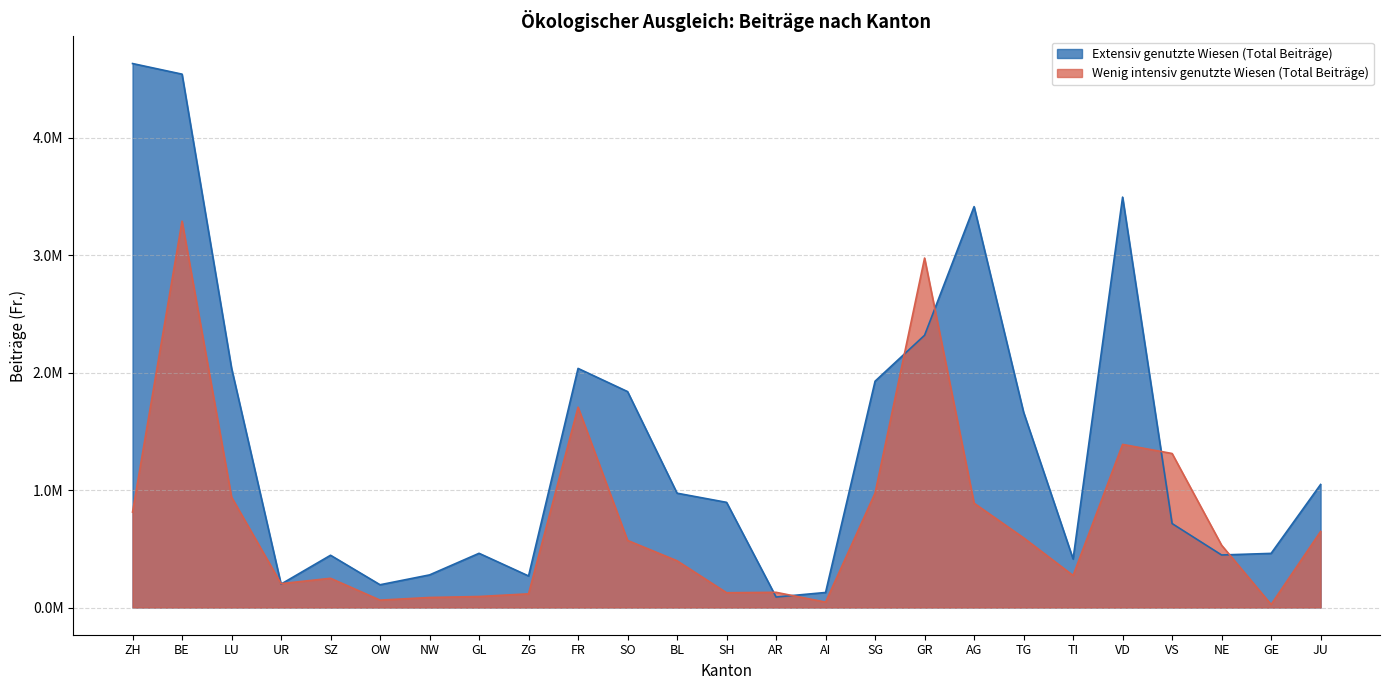

After their last crossing, which series has the higher values: Extensiv genutzte Wiesen (Total Beiträge) or Wenig intensiv genutzte Wiesen (Total Beiträge)?

Extensiv genutzte Wiesen (Total Beiträge)